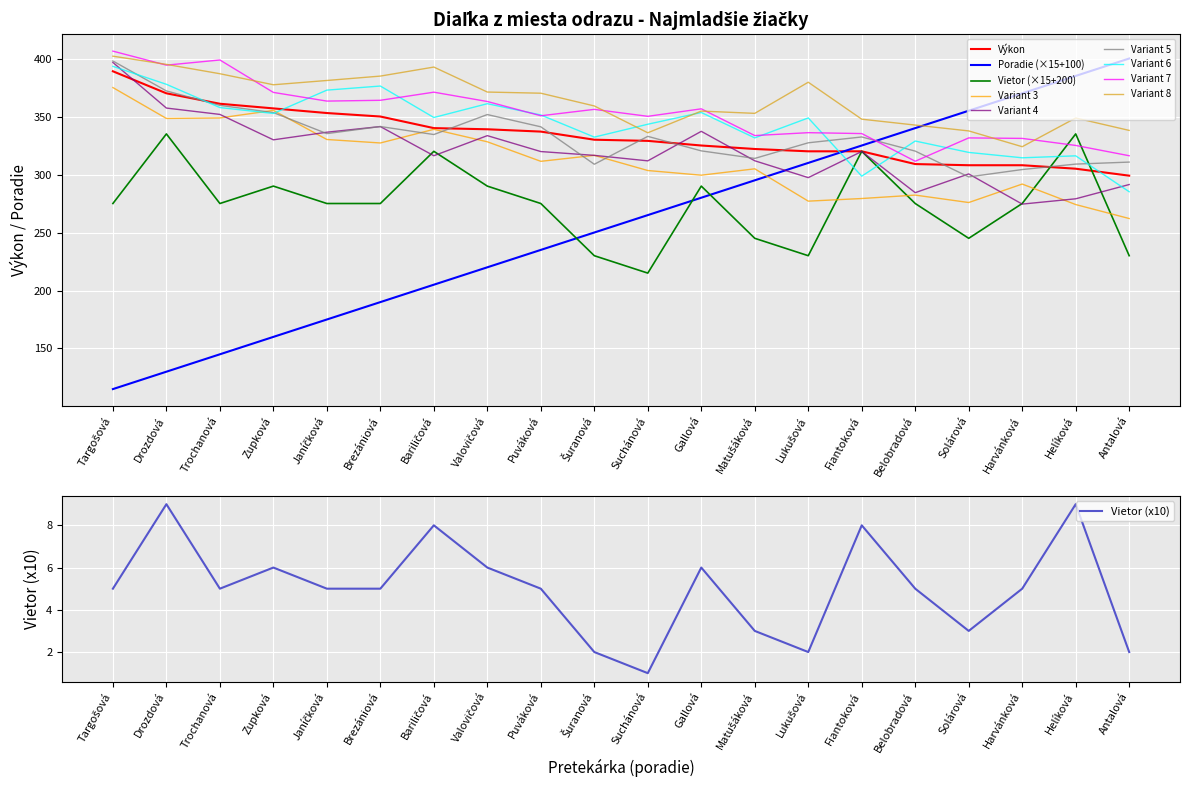

True or false: Poradie and Výkon cross at least once.

True